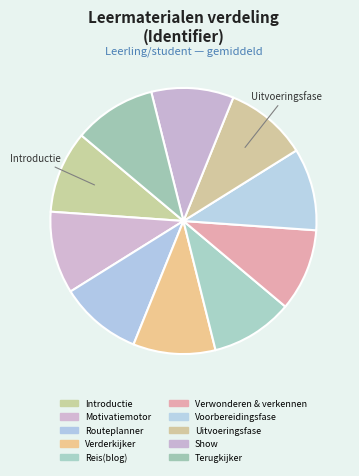

Is it true that Motivatiemotor is 22% of the pie?

False